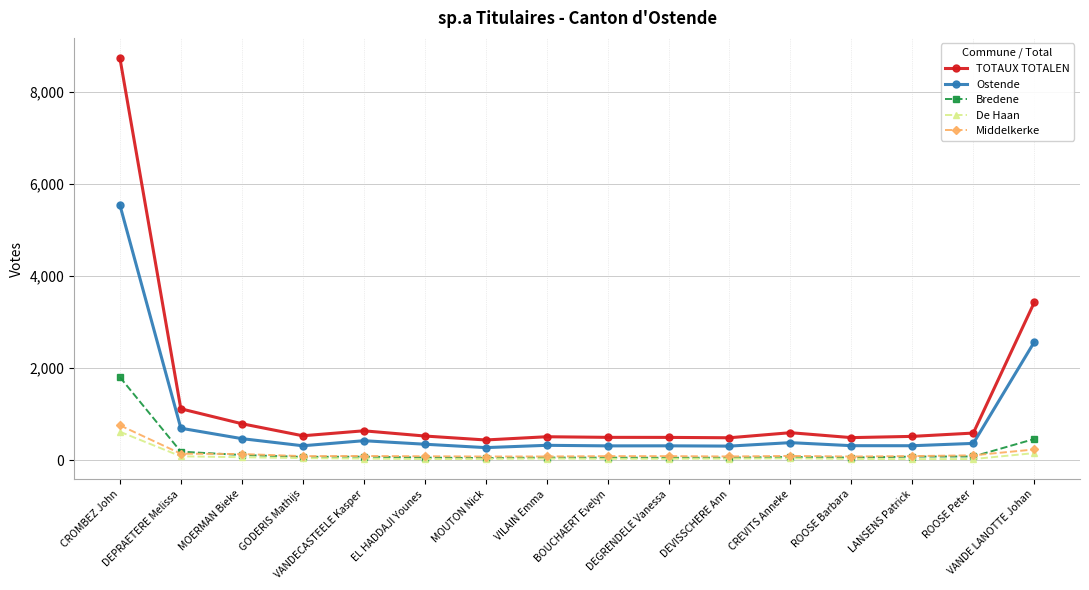

At how many categories does at least one series exceed 5485?

1